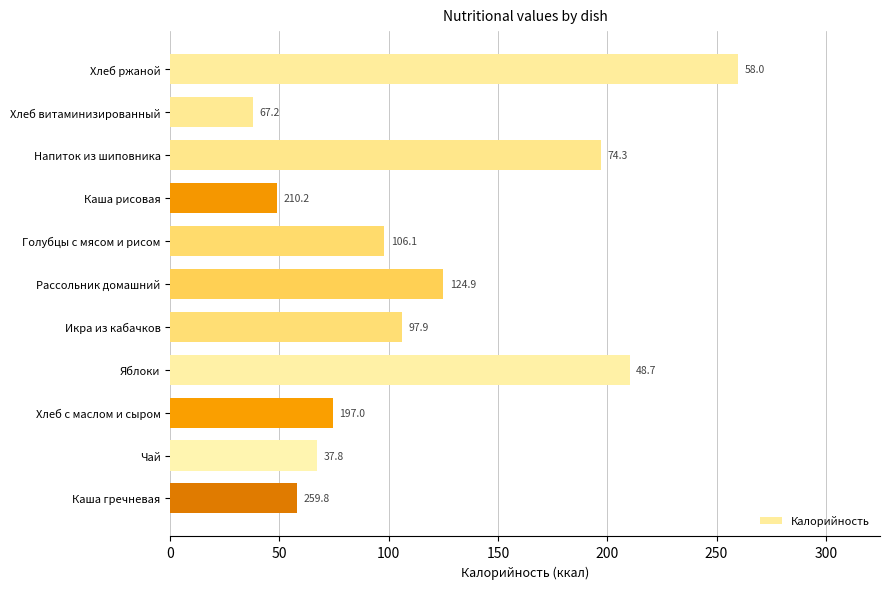

Where is the data nearest to the value 148?

Рассольник домашний